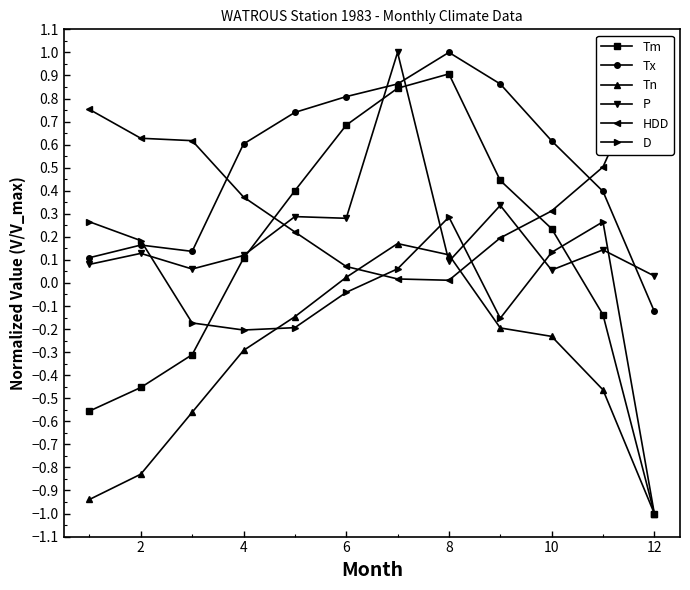

The value of Tn at 4 is -0.3. True or false?

True